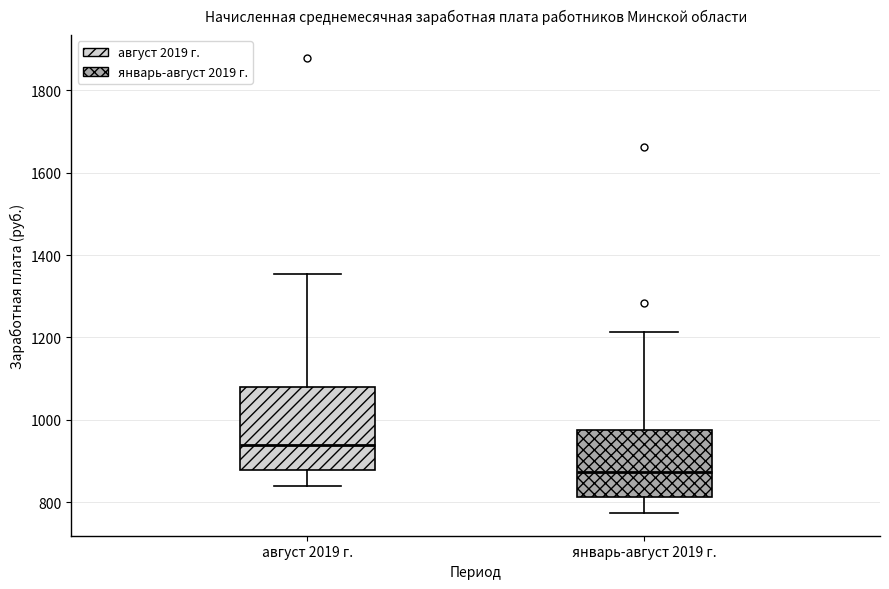

Where is the upper edge of the box for январь-август 2019 г. on the y-axis? The values are not printed on the chart, so give them approximately, as read against the axis.

980